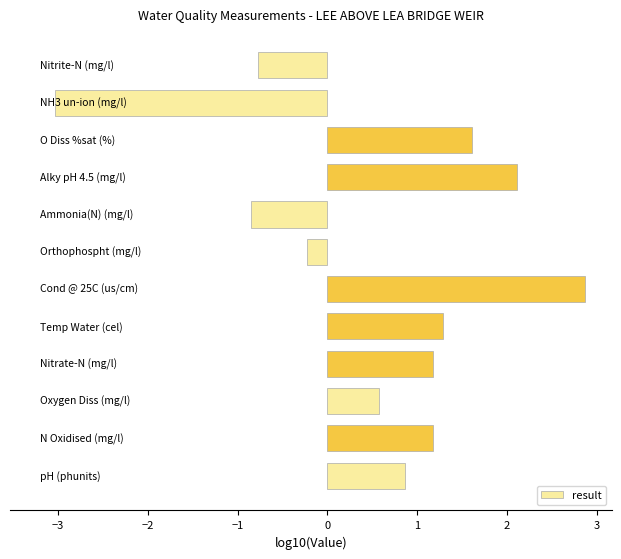

What is the difference between the maximum and minimum values?

5.9